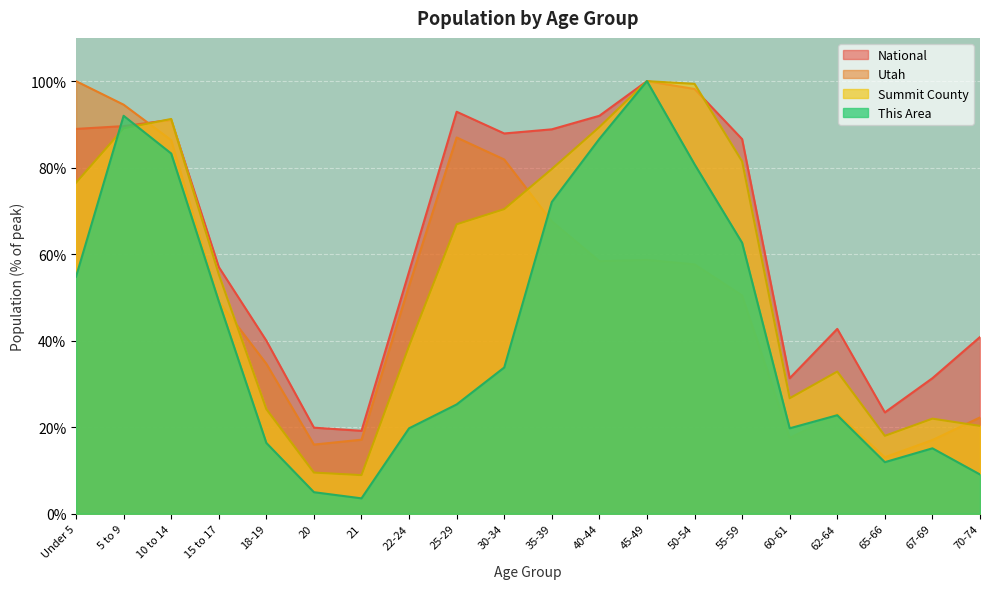

Which series ends up on top after the final intersection of National and Summit County?

National